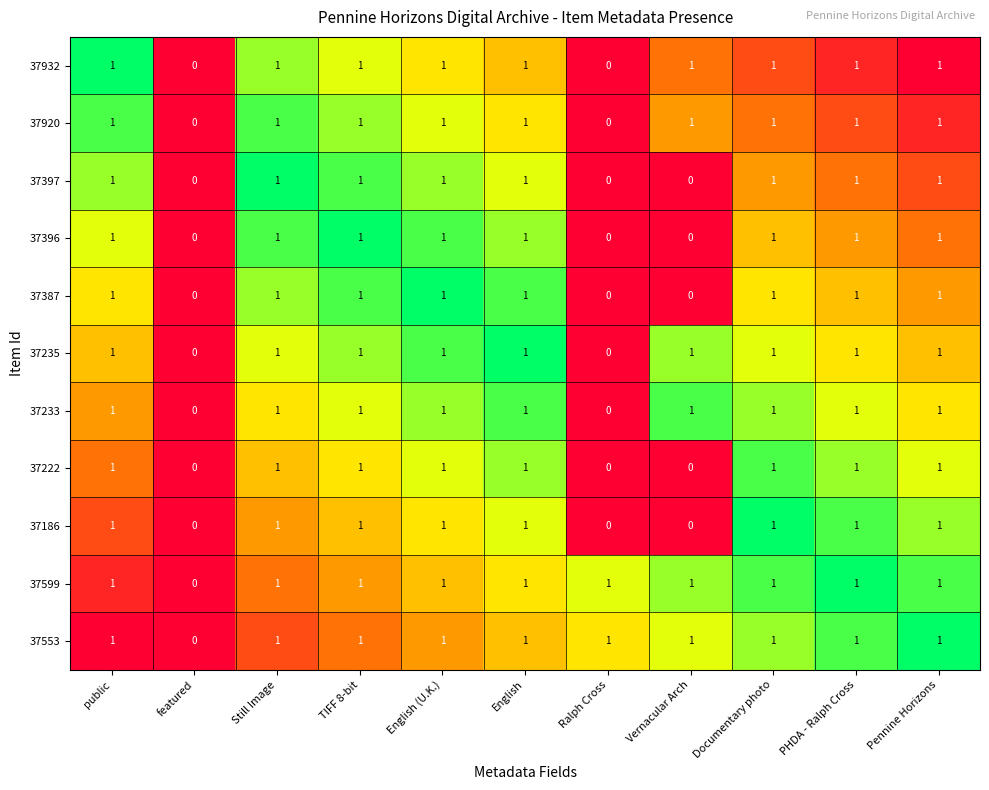

The 37222 series shows 0 at TIFF 8-bit. True or false?

False